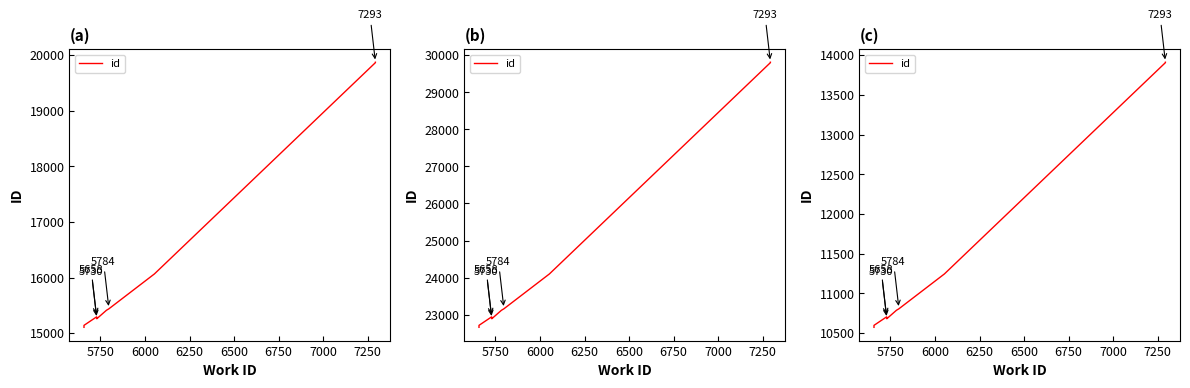

What is the sum of all values?

113910.4